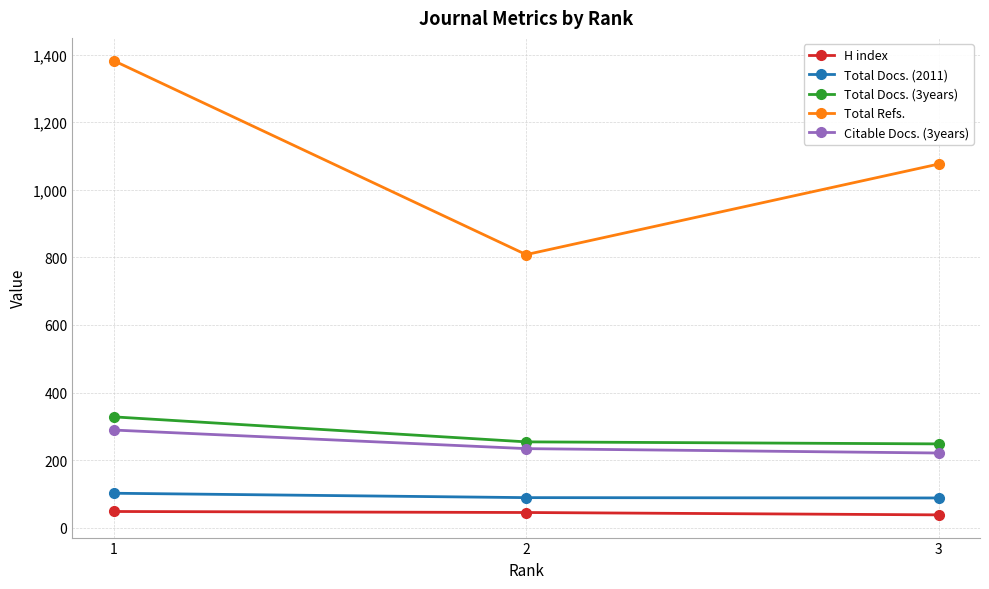

What is the sum of all Total Docs. (3years) values?

830